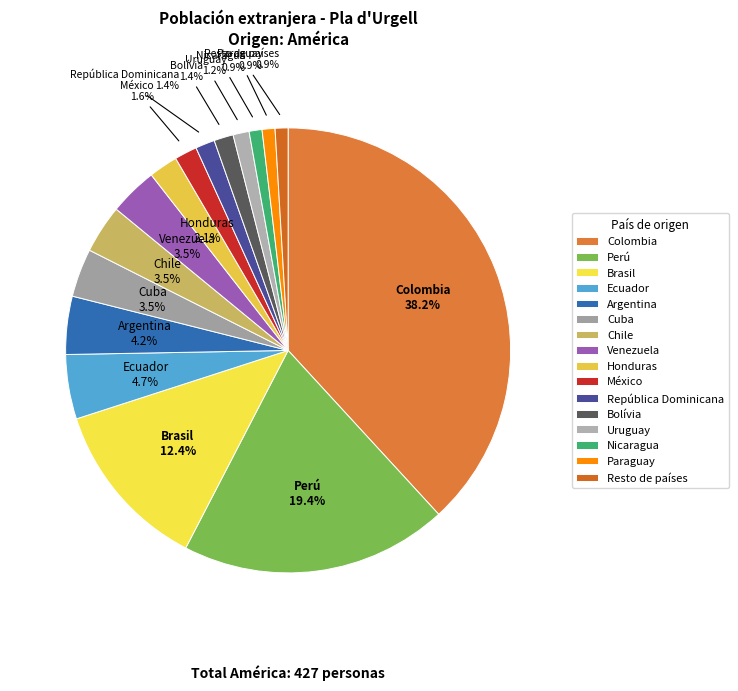

What is the total percentage of Chile and Nicaragua?

4.4%